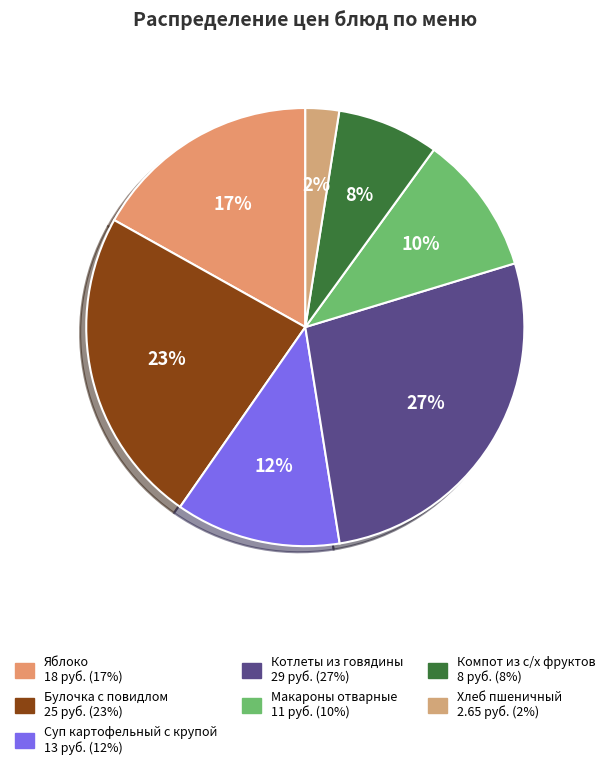

Is Компот из с/х фруктов the majority of the pie?

No